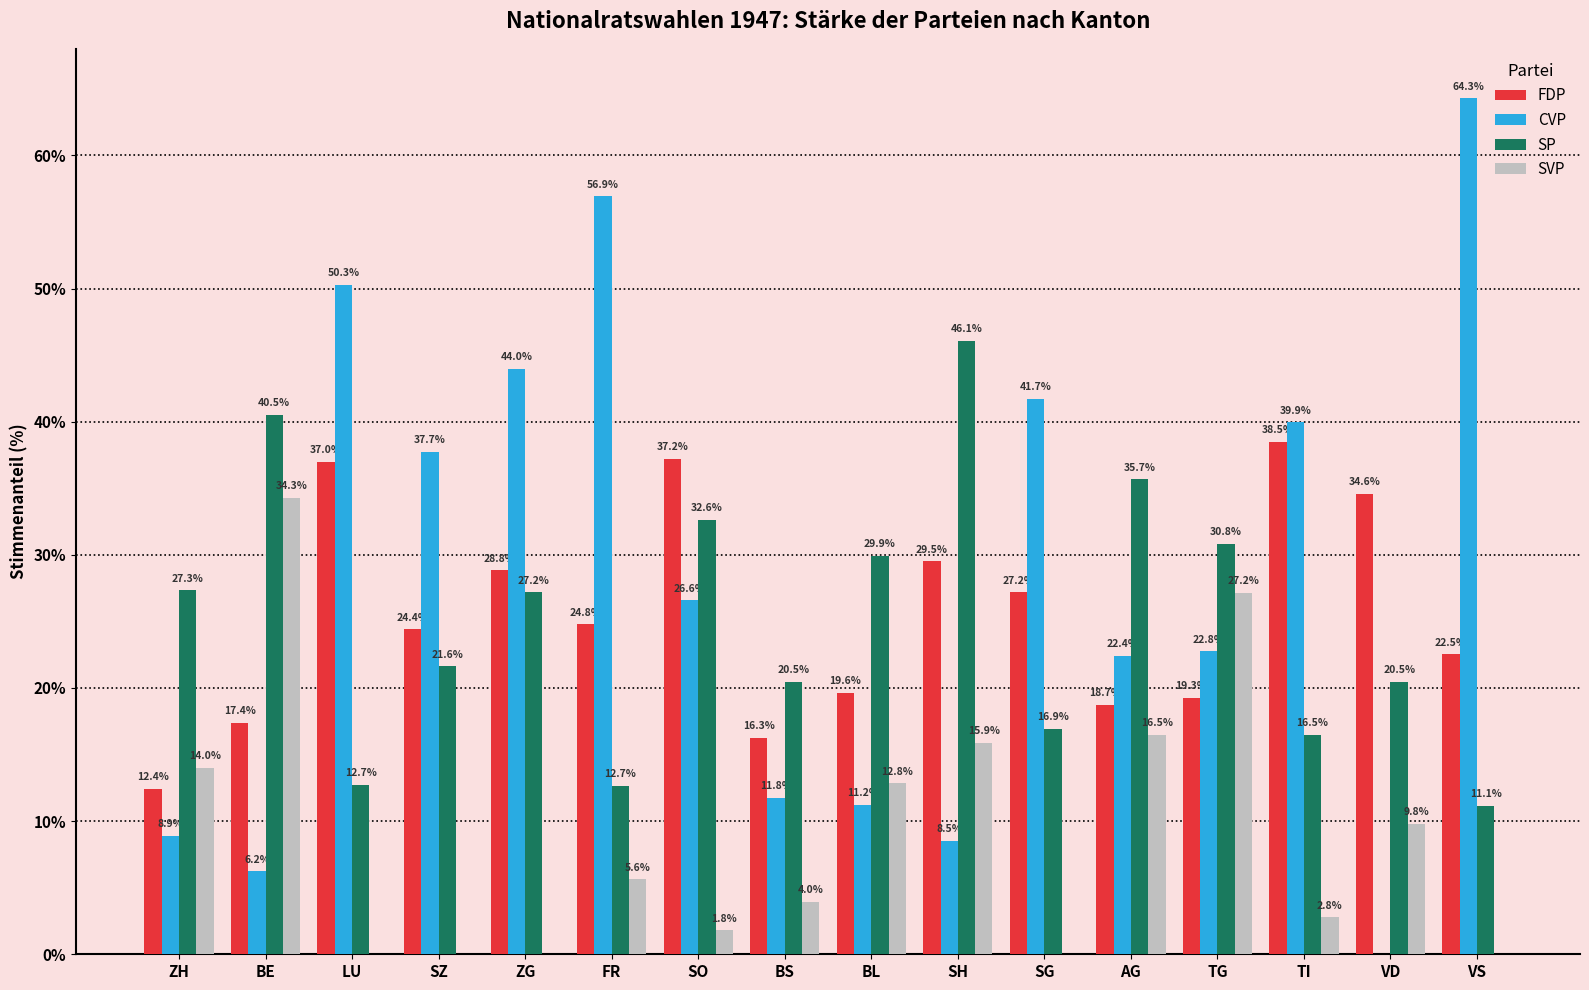

Which series has the widest spread of values?

CVP